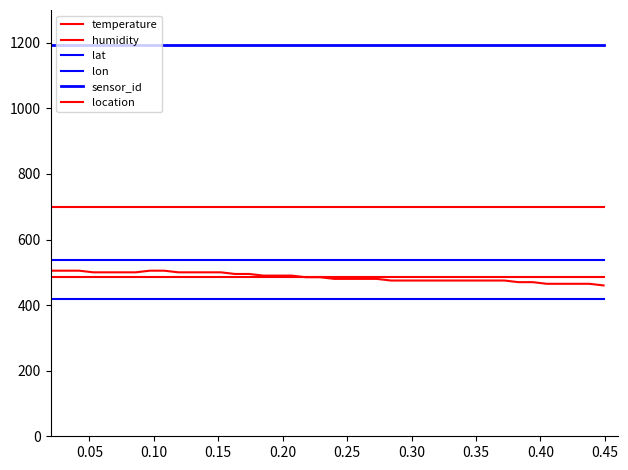

What is the label of the 9th point from the left?

0.40